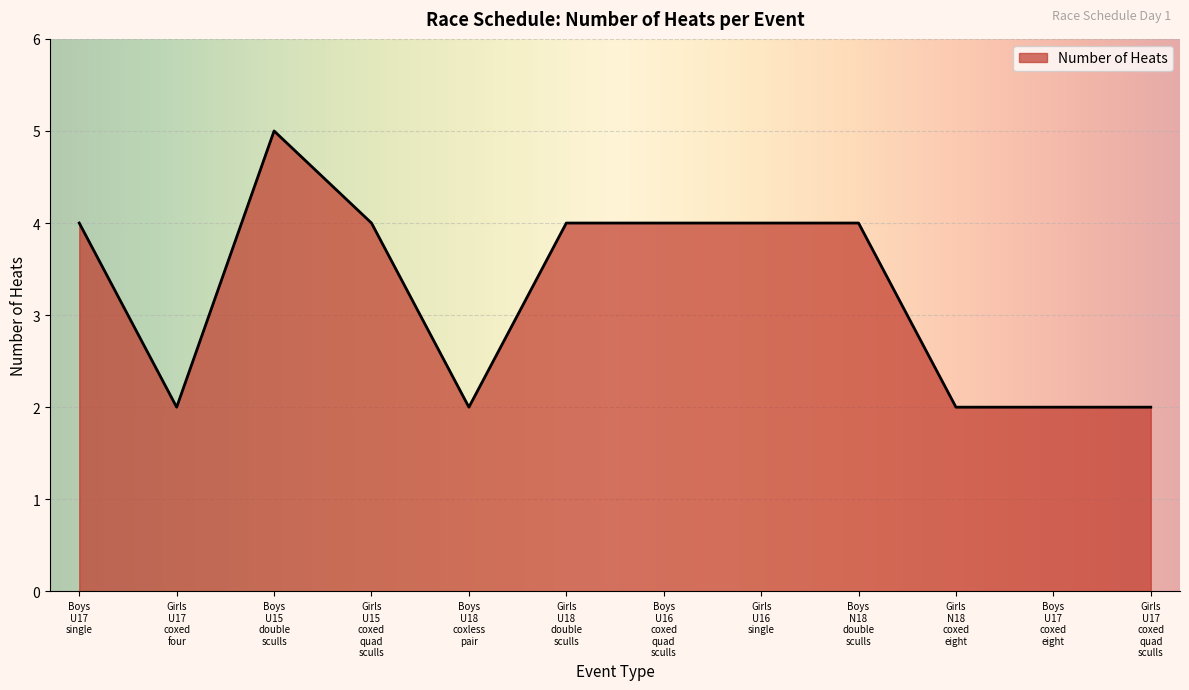

What is the greatest value displayed?

5